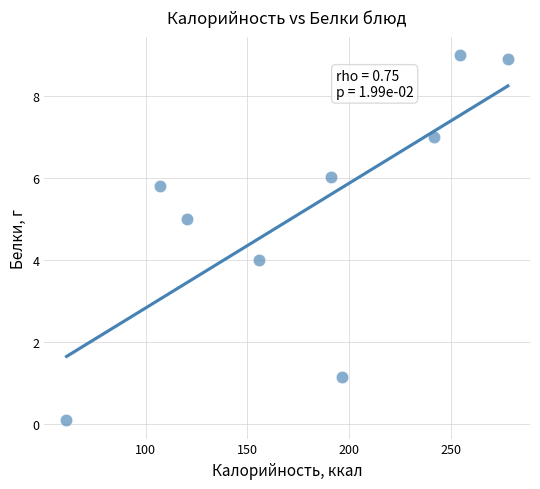

What is the average Y value?

5.2